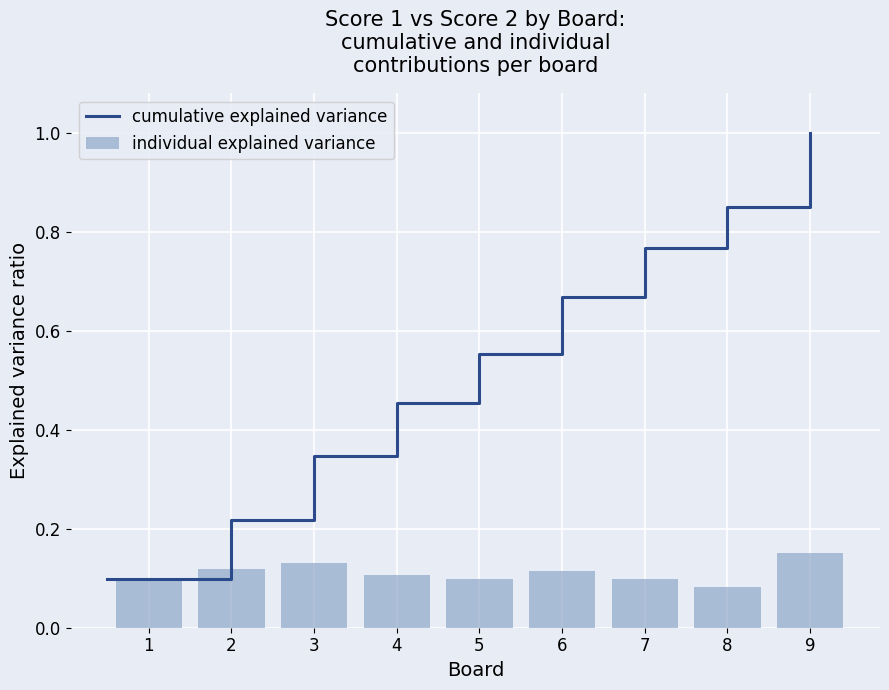

What is the smallest value displayed?

0.1